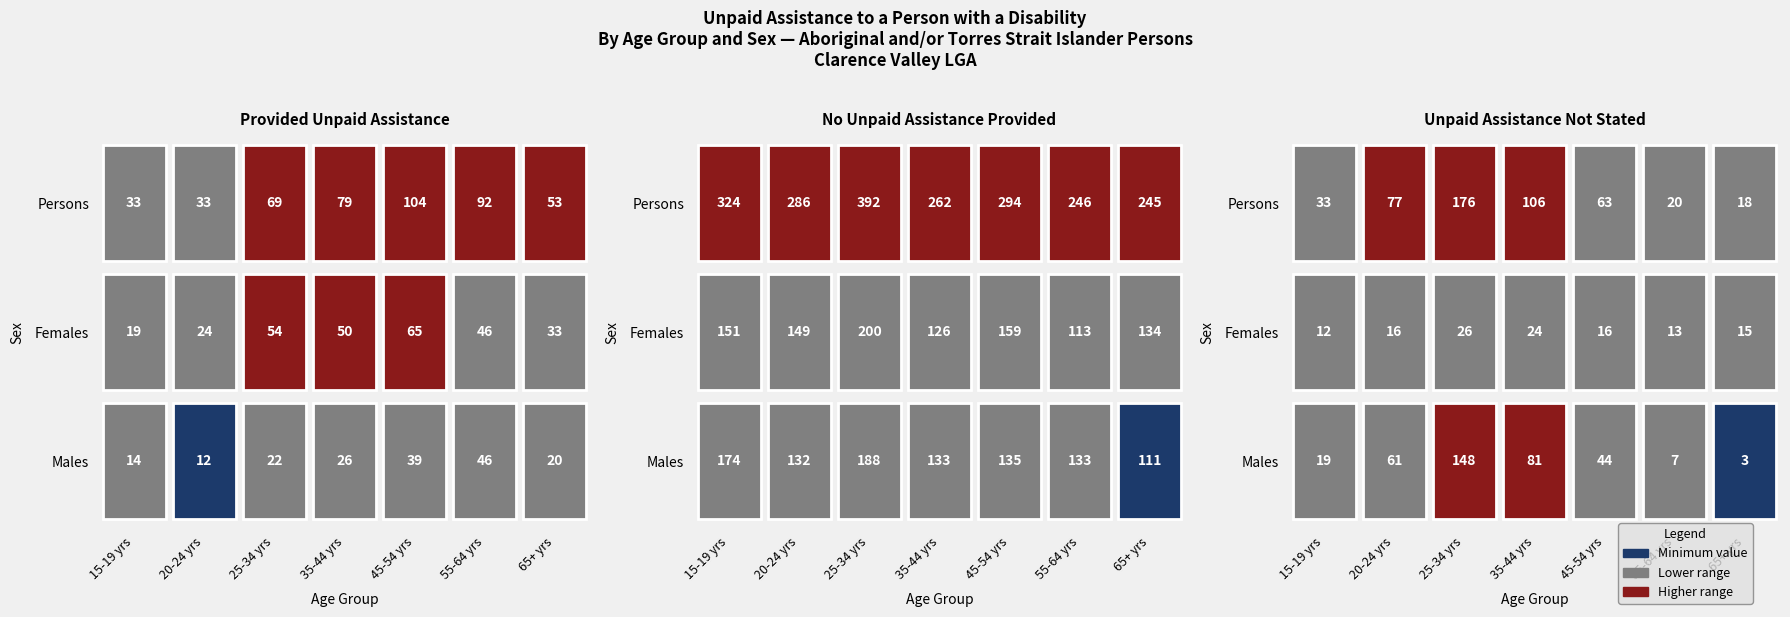

True or false: Males has a value of 20 at 65 years and over.

True